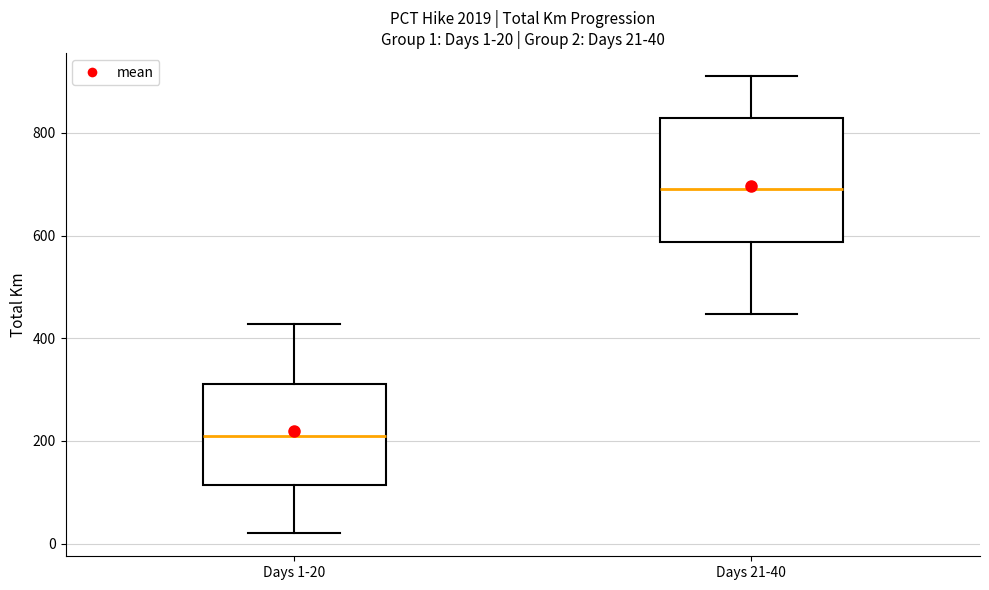

Which box is the tallest, from its lower edge to its upper edge?

Days 21-40